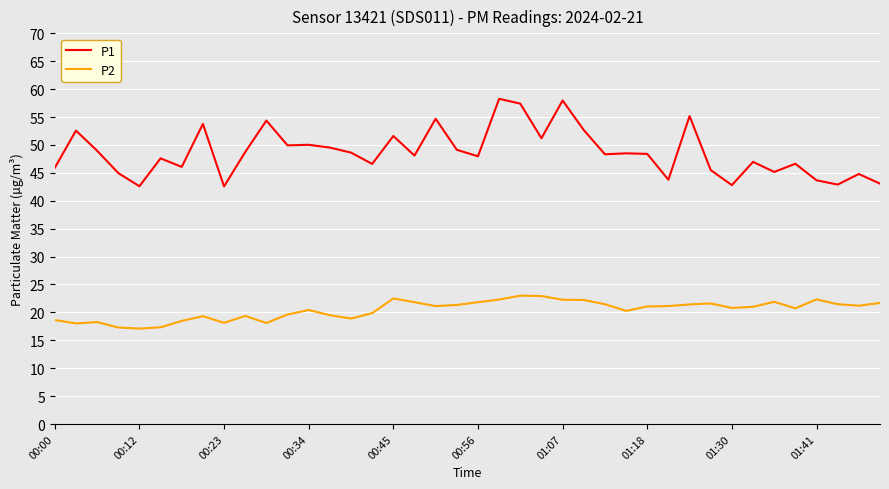

Which series has the largest range (max minus min)?

P1